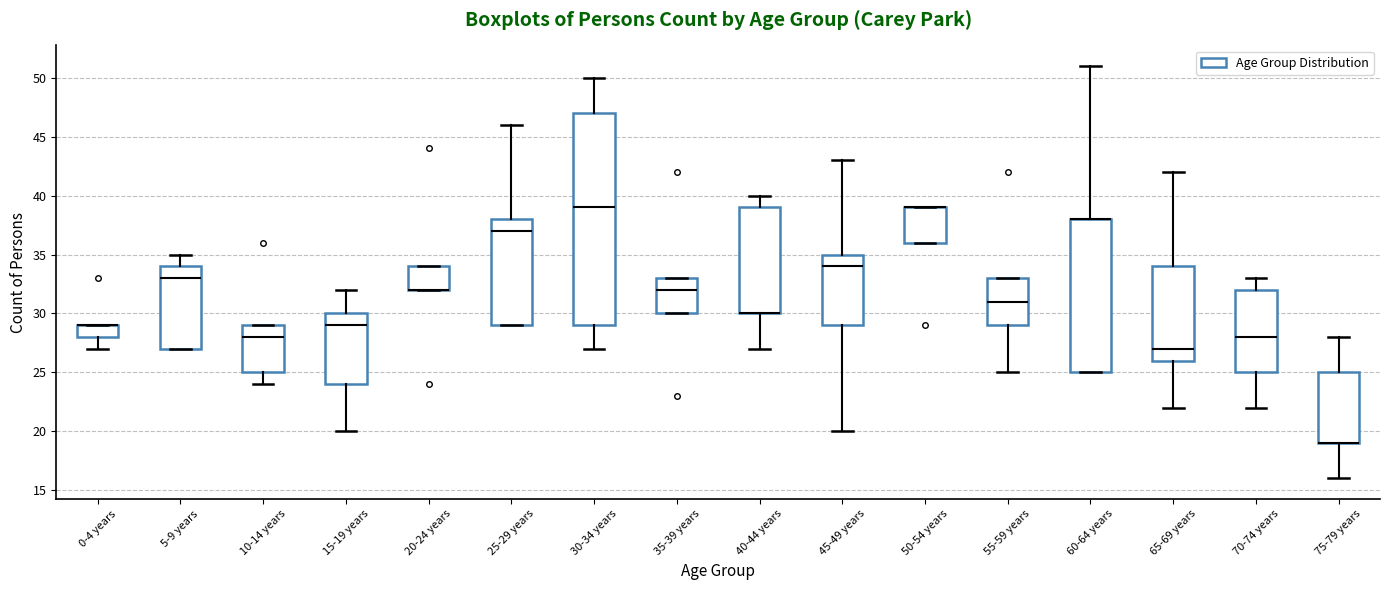

Reading left to right, read every box against the y-axis: the position of its median line, the range the box covers, and the ends of its whiskers. The values are not printed on the chart, so give them approximately, as read against the axis.

0-4 years: median 29 (drawn on the box's upper edge), box 28 to 29, whiskers 27 to 29
5-9 years: median 33, box 27 to 34, whiskers 27 to 35
10-14 years: median 28, box 25 to 29, whiskers 24 to 29
15-19 years: median 29, box 24 to 30, whiskers 20 to 32
20-24 years: median 32 (drawn on the box's lower edge), box 32 to 34, whiskers 32 to 34
25-29 years: median 37, box 29 to 38, whiskers 29 to 46
30-34 years: median 39, box 29 to 47, whiskers 27 to 50
35-39 years: median 32, box 30 to 33, whiskers 30 to 33
40-44 years: median 30 (drawn on the box's lower edge), box 30 to 39, whiskers 27 to 40
45-49 years: median 34, box 29 to 35, whiskers 20 to 43
50-54 years: median 39 (drawn on the box's upper edge), box 36 to 39, whiskers 36 to 39
55-59 years: median 31, box 29 to 33, whiskers 25 to 33
60-64 years: median 38 (drawn on the box's upper edge), box 25 to 38, whiskers 25 to 51
65-69 years: median 27, box 26 to 34, whiskers 22 to 42
70-74 years: median 28, box 25 to 32, whiskers 22 to 33
75-79 years: median 19 (drawn on the box's lower edge), box 19 to 25, whiskers 16 to 28